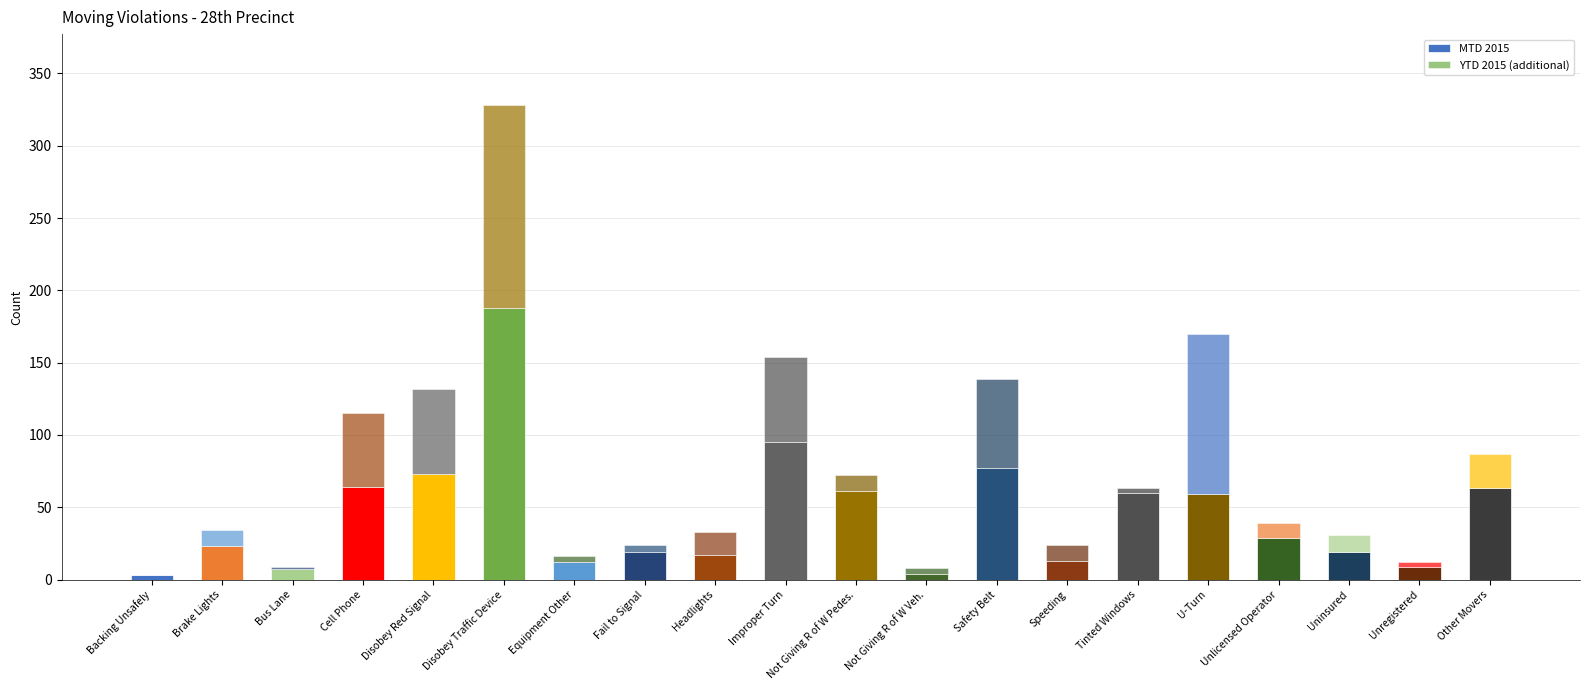

The value of MTD 2015 at Unlicensed Operator is 29. True or false?

True